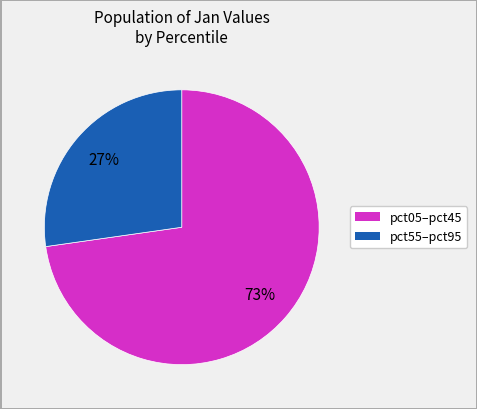

How many slices are in this pie chart?

2